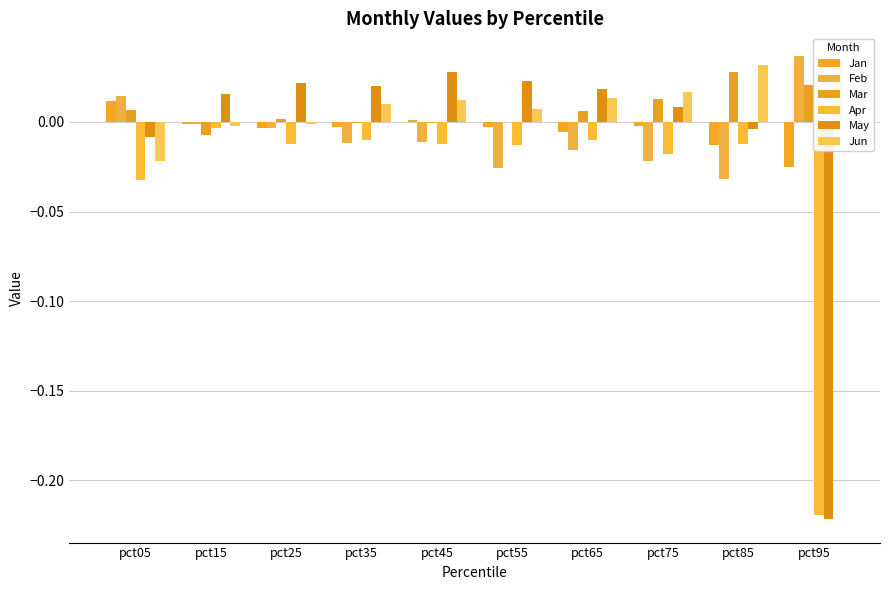

At which label does Mar first exceed 0?

pct05